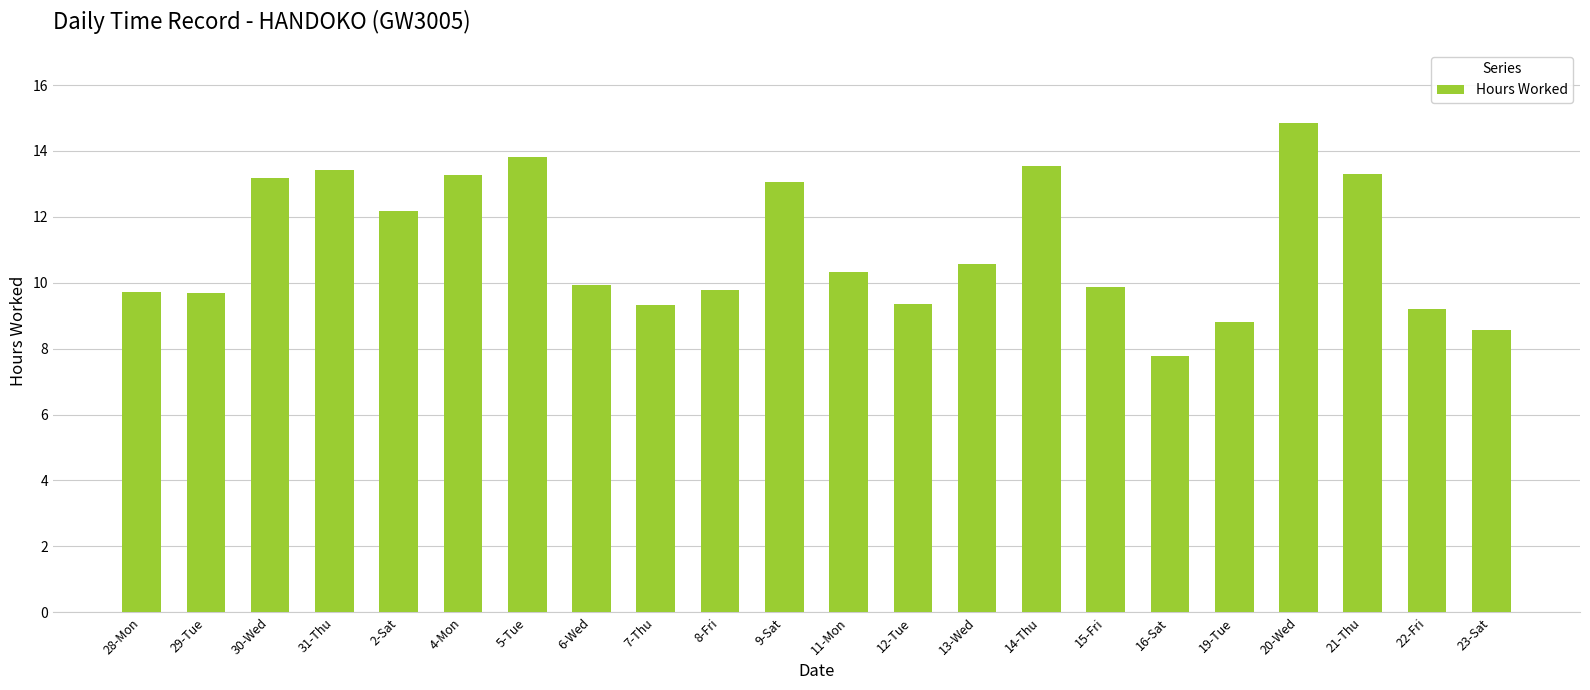

Which has a higher value, 13-Wed or 14-Thu?

14-Thu